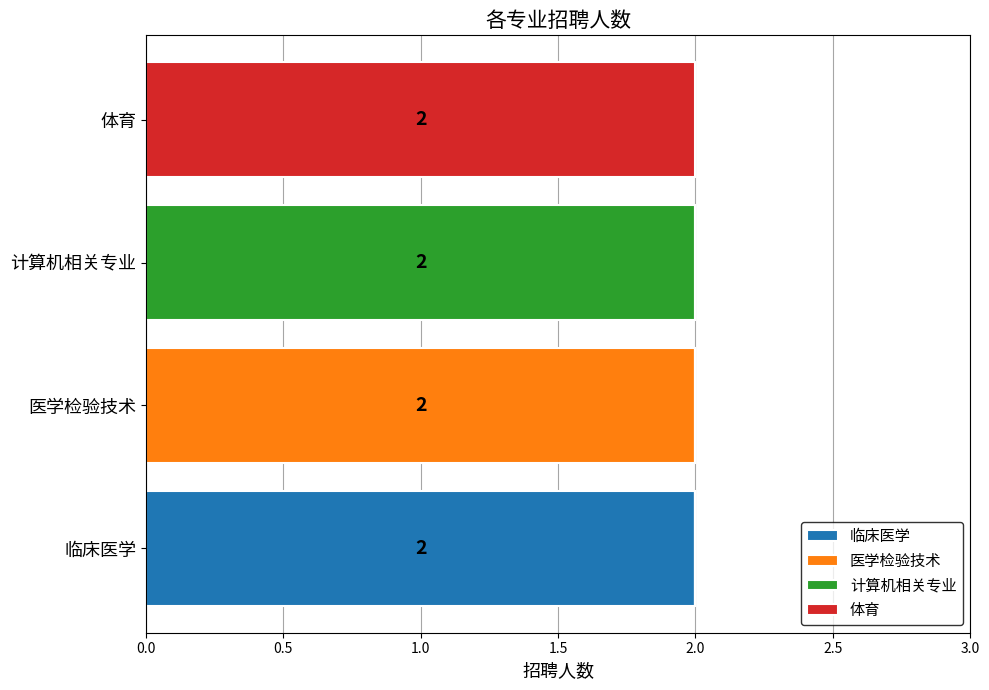

At which label does 临床医学 reach its peak?

临床医学